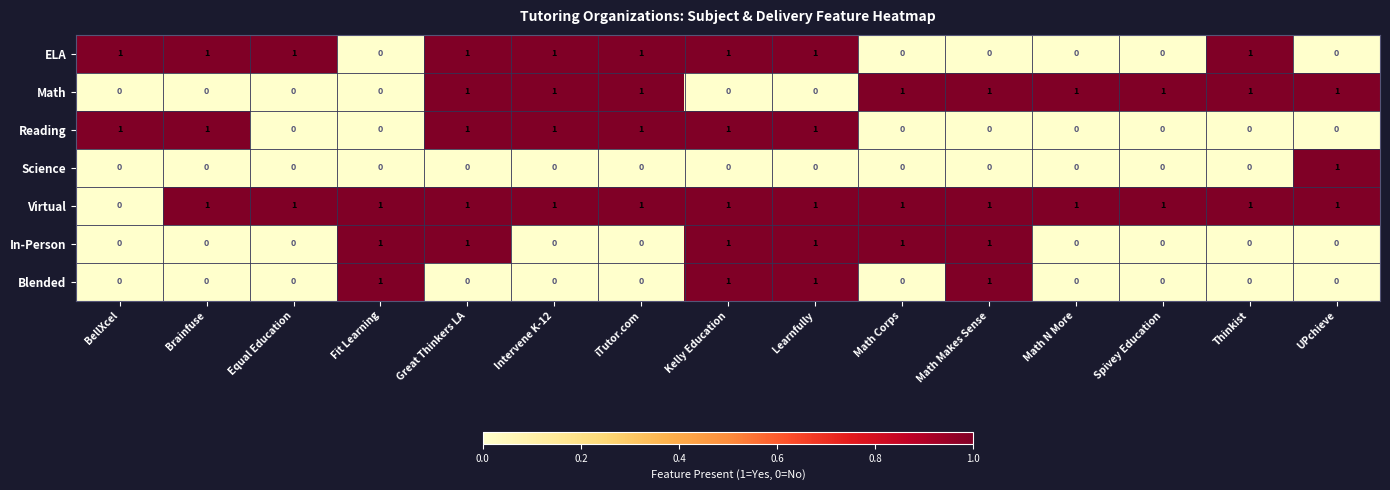

What is the sum of all Math values?

9